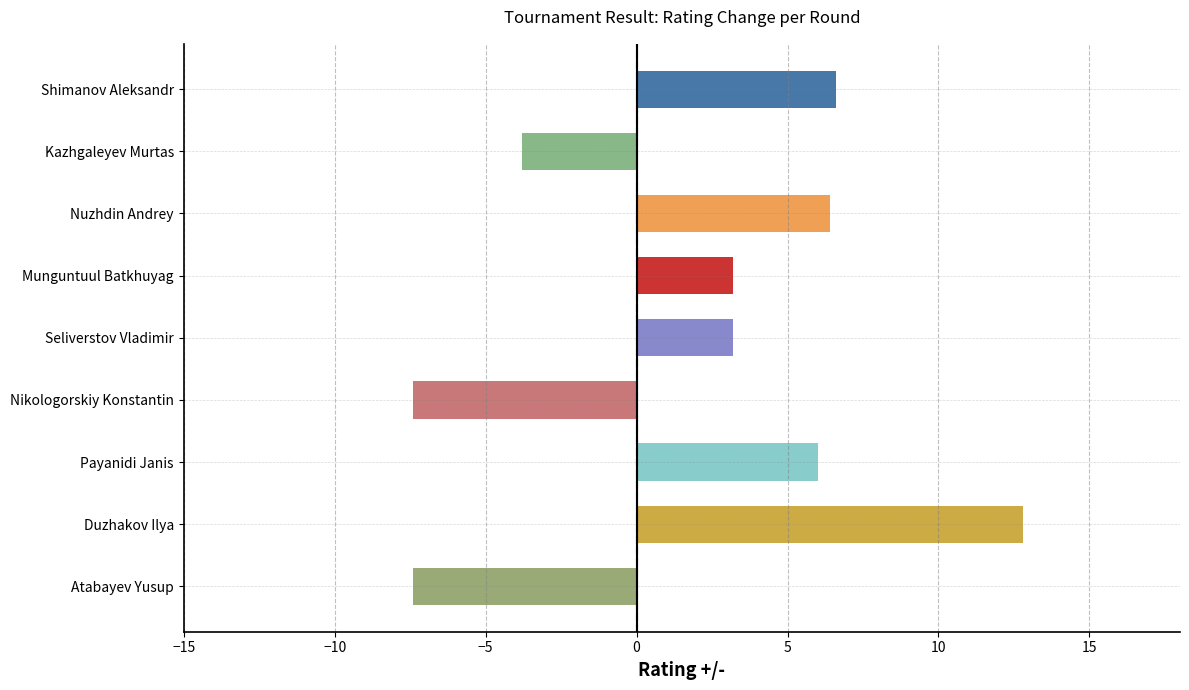

How many bars are there in total?

9